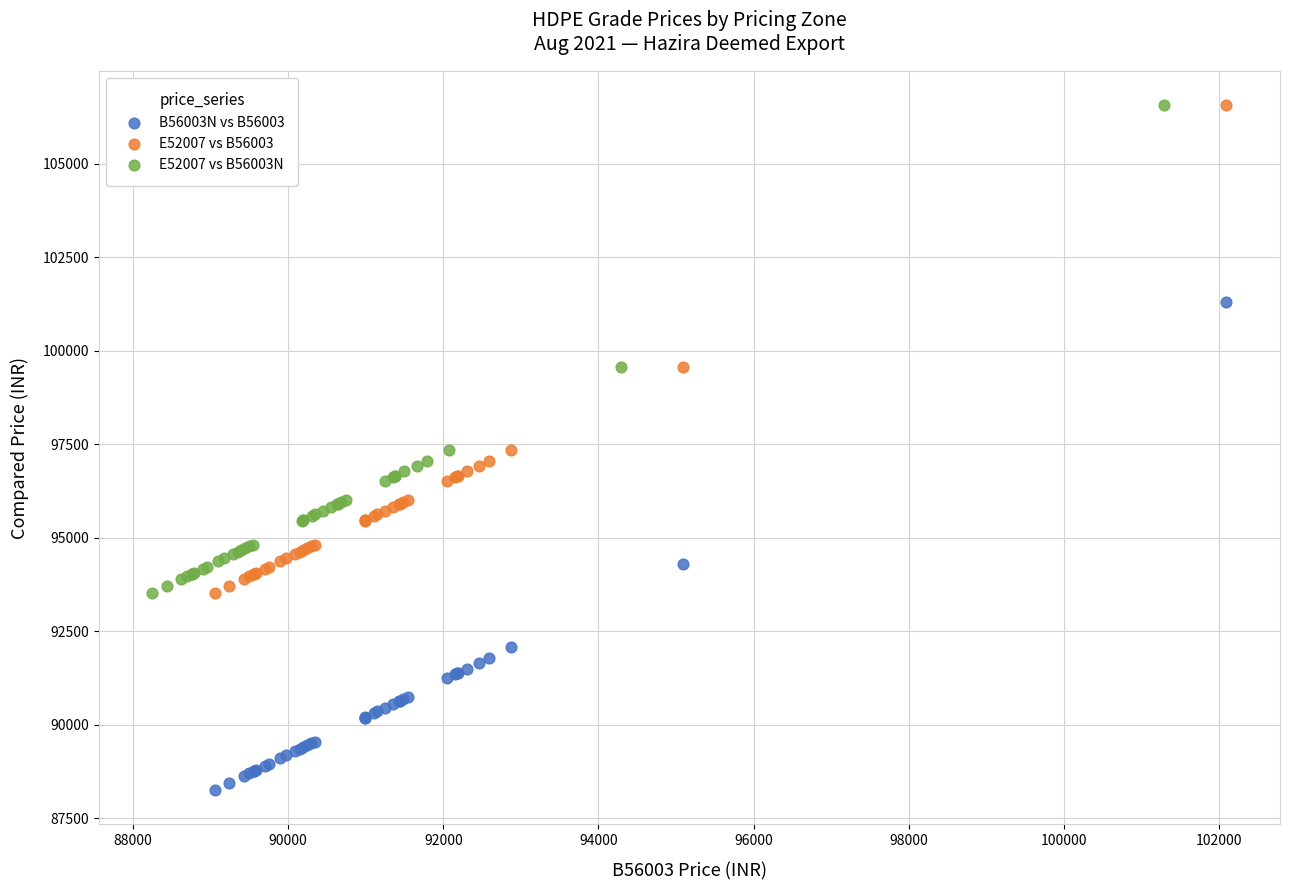

Which series contains the lowest Y value?

B56003N vs B56003